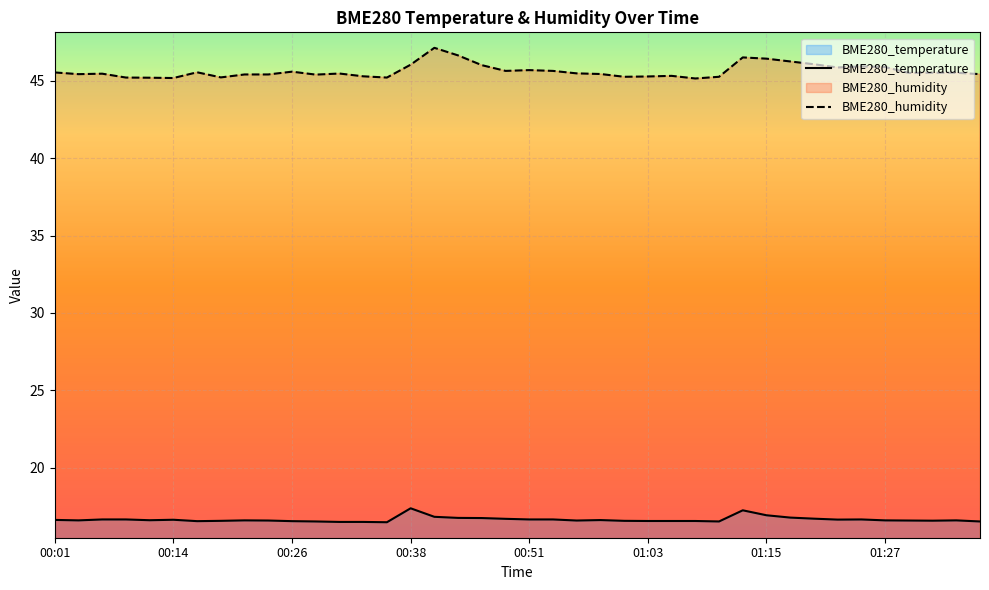

Which has a higher value, 01:37 or 00:46?

00:46